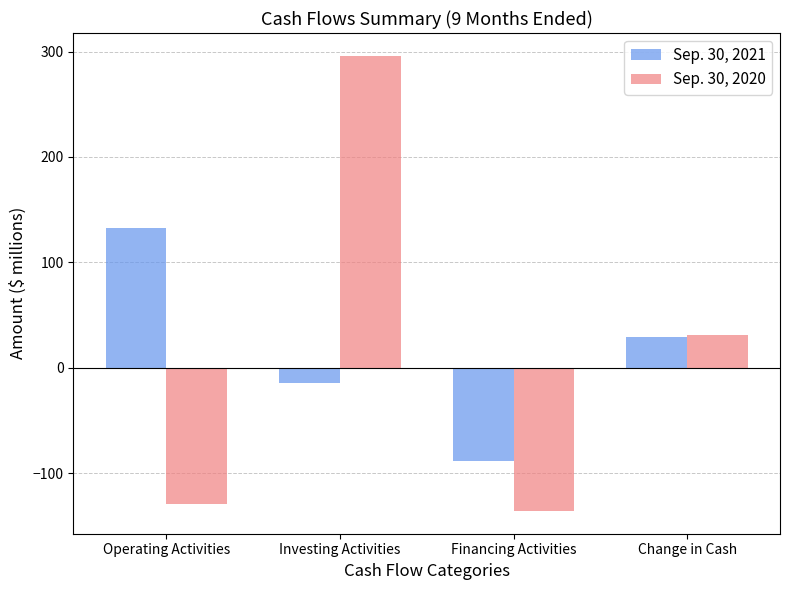

What is the spread (max minus min) of values at Financing Activities?

47